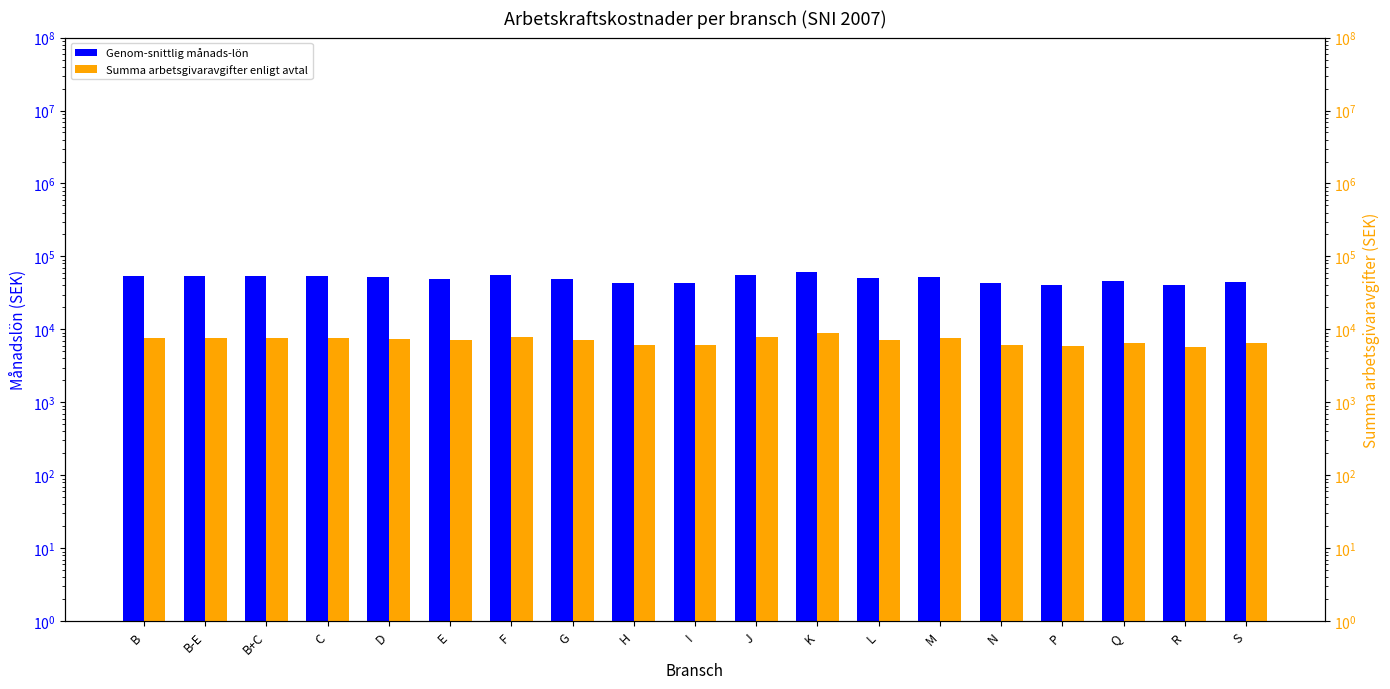

How many bars are there in each group?

2